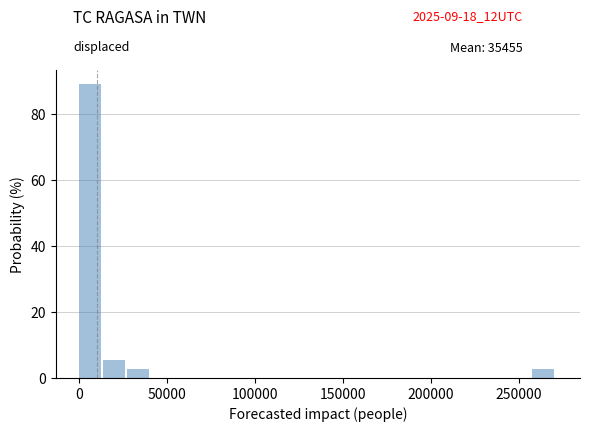

Read against the x-axis, roughly where is the centre of the tallest bar?

5000